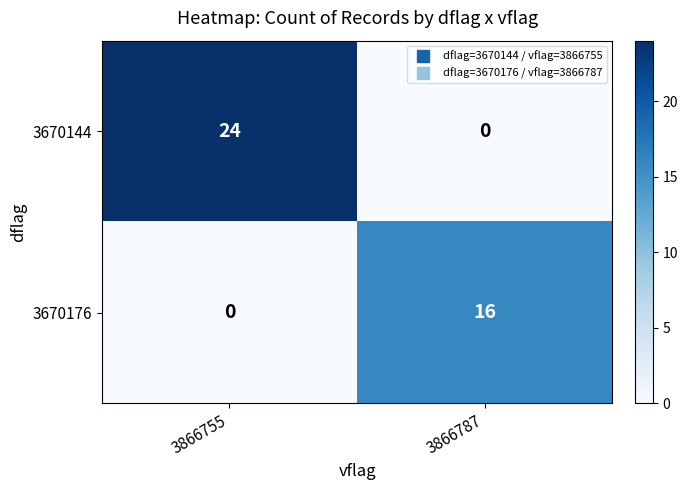

List the series in order of their peak value, highest first.

3670144, 3670176